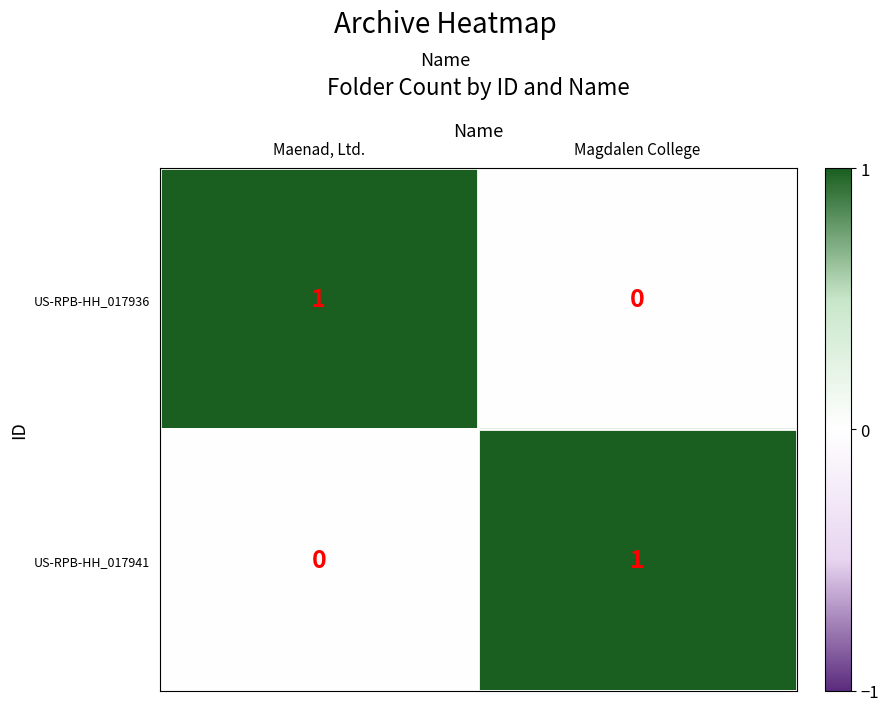

Reading right to left, extract all data points from this chart.

US-RPB-HH_017936: 0	1
US-RPB-HH_017941: 1	0